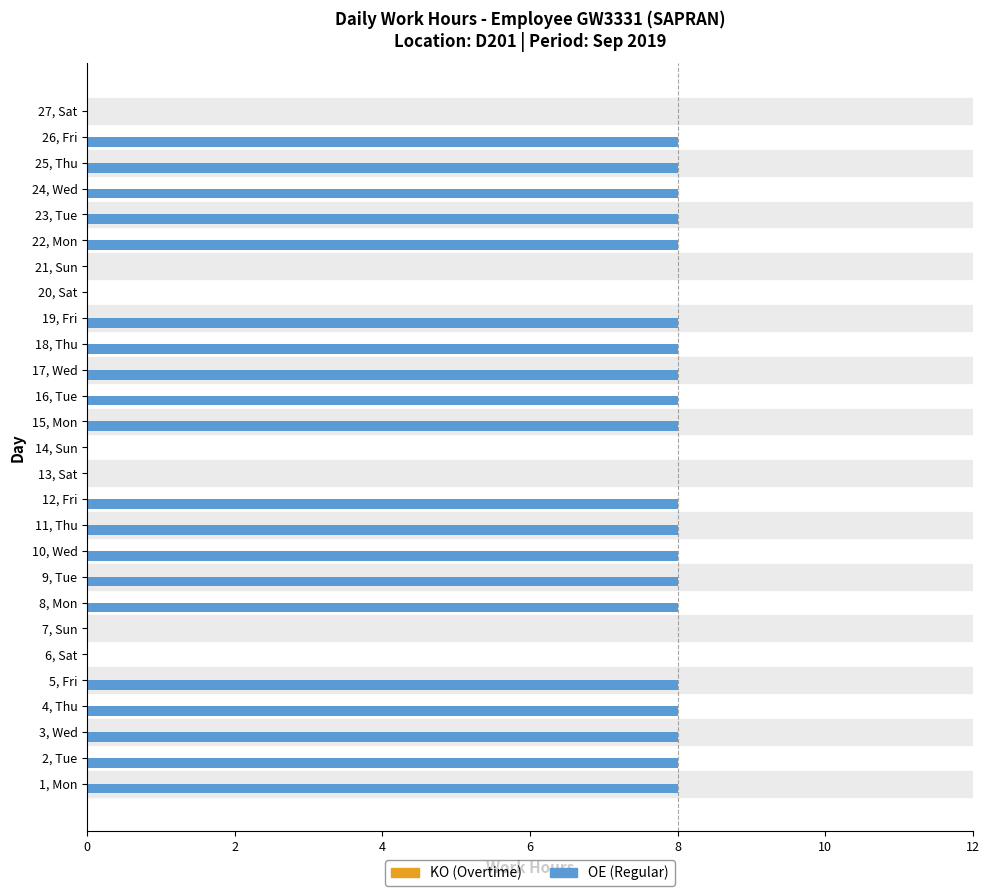

Are the bars horizontal?

Yes